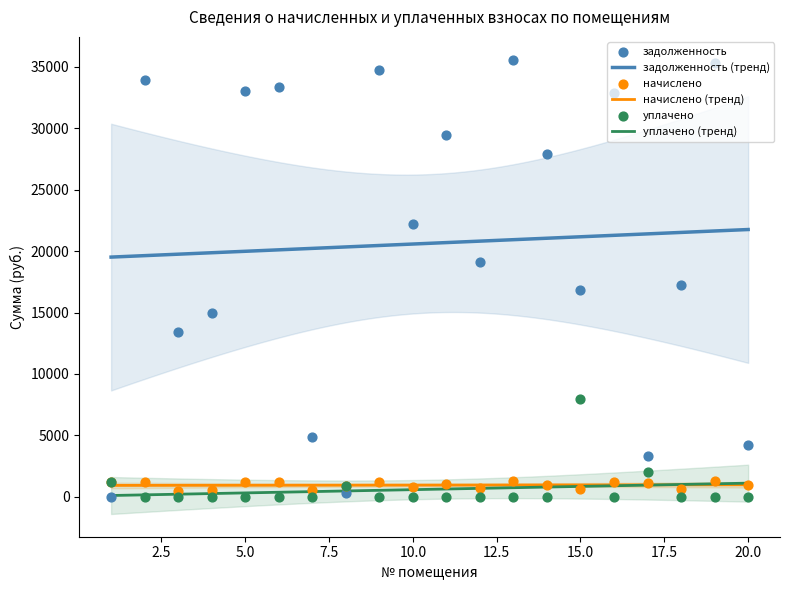

What is the total value across all series at 13?

36867.8